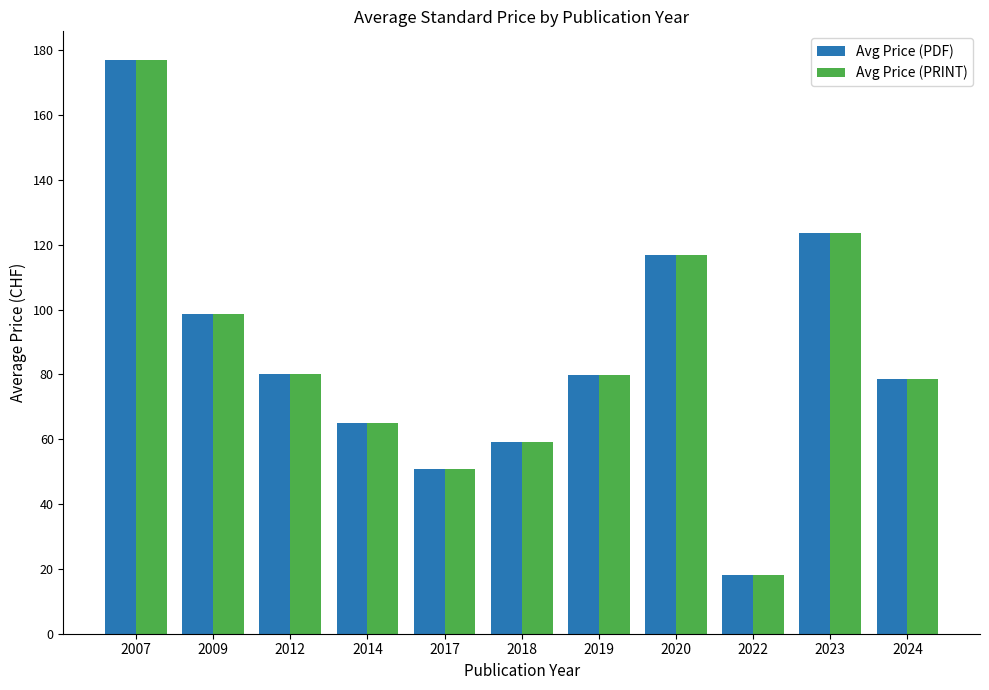

What is the average value of the Avg Price (PRINT) series?

86.1